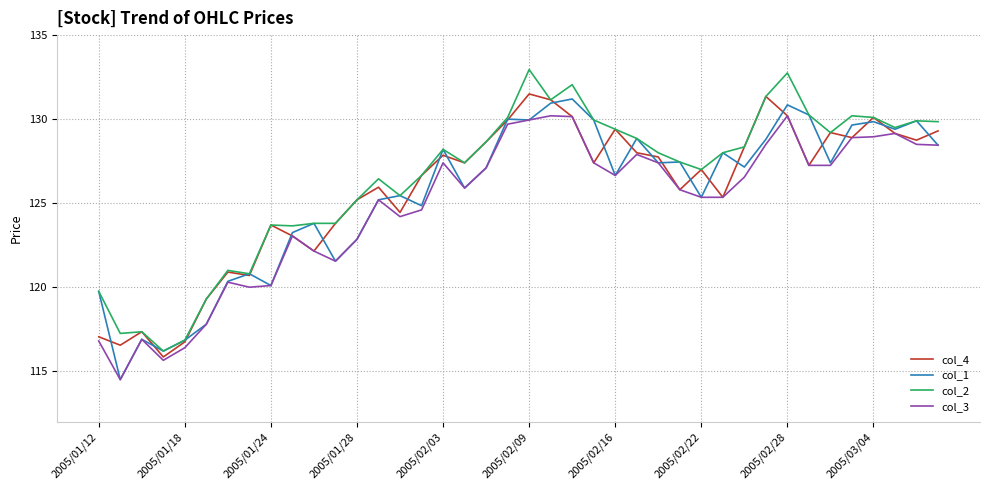

What is the highest value of the col_3 series?

130.2